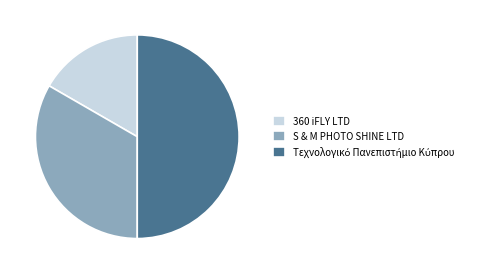

Between S & M PHOTO SHINE LTD and 360 iFLY LTD, which is larger?

S & M PHOTO SHINE LTD